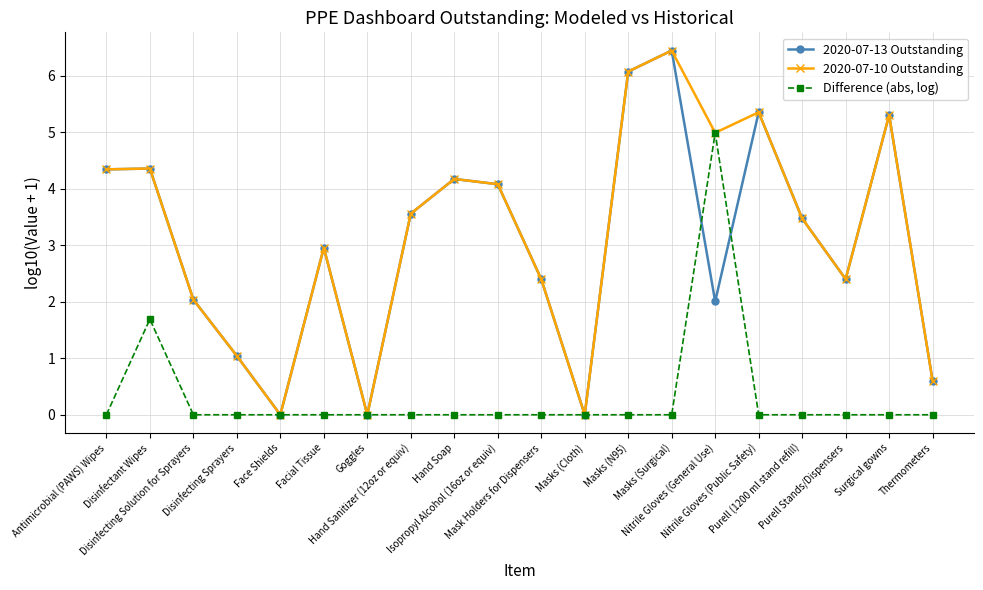

True or false: 2020-07-10 Outstanding has more than 2 interior local peaks.

True